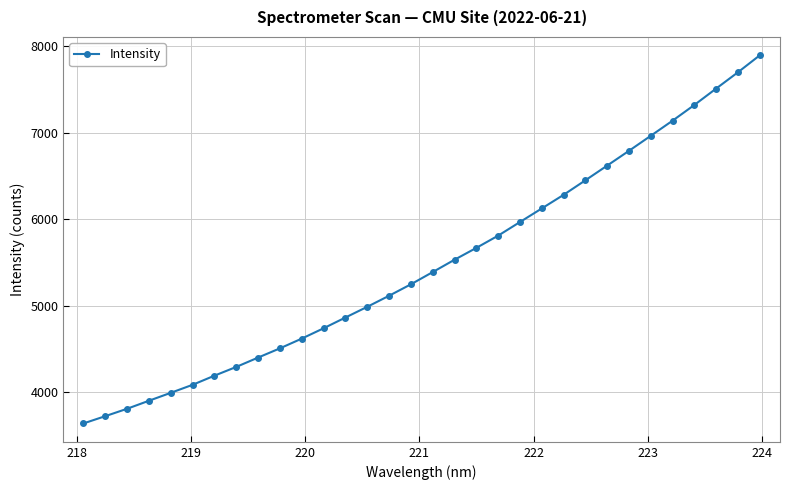

What is the value of the 24th point from the left?

6450.6